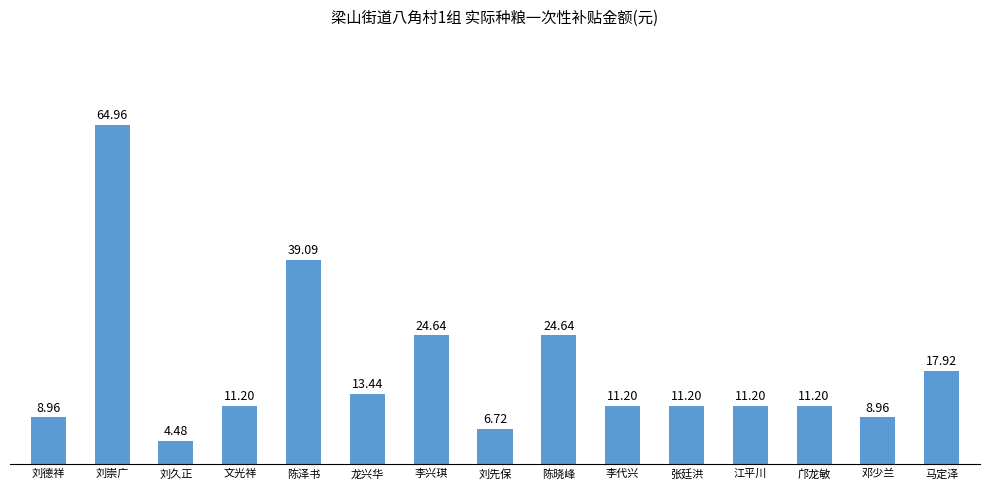

Between 刘先保 and 陈晓峰, which is larger?

陈晓峰